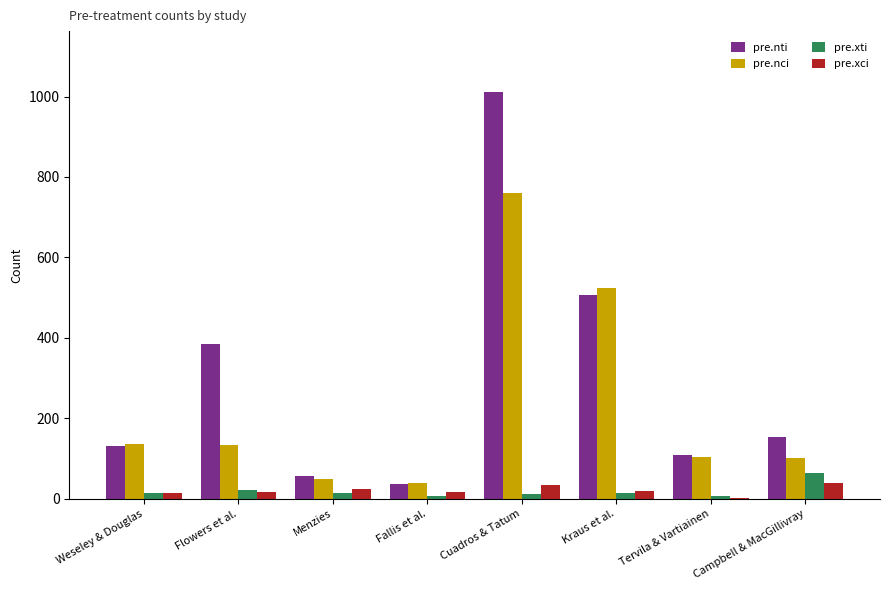

What is the sum of all pre.nti values?

2389